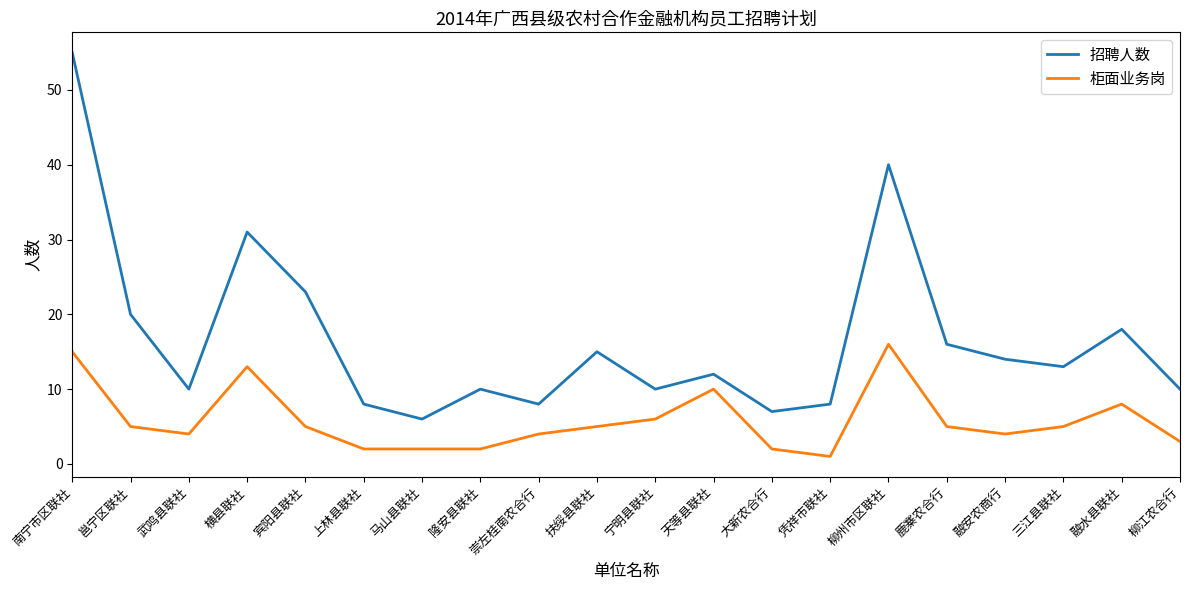

Count the number of data series in this chart.

2